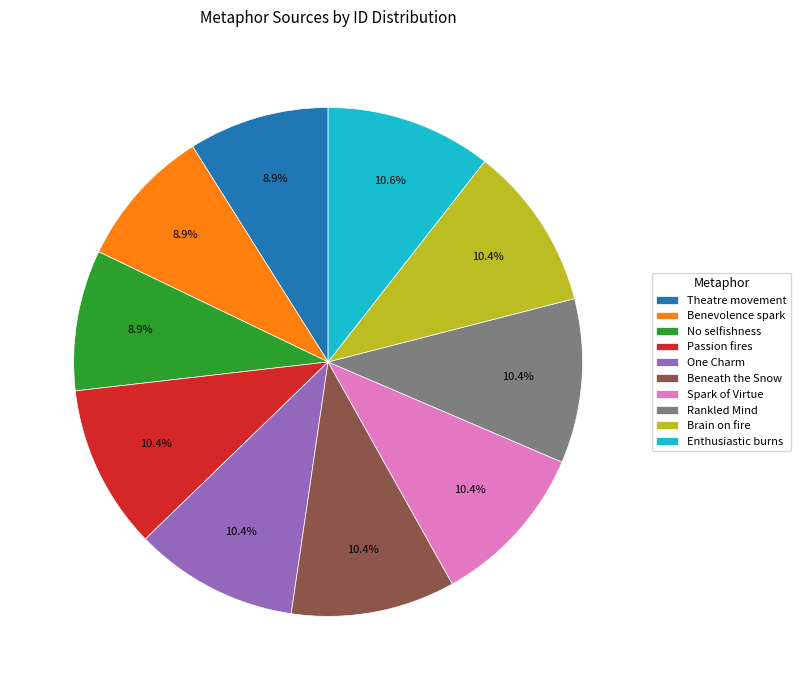

What portion of the pie excludes Theatre movement?

91.1%